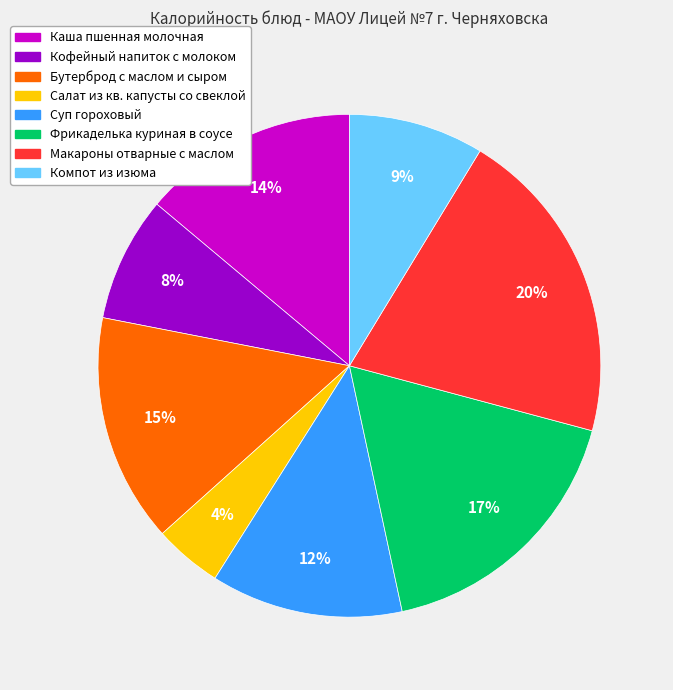

Does any single category account for the majority?

No